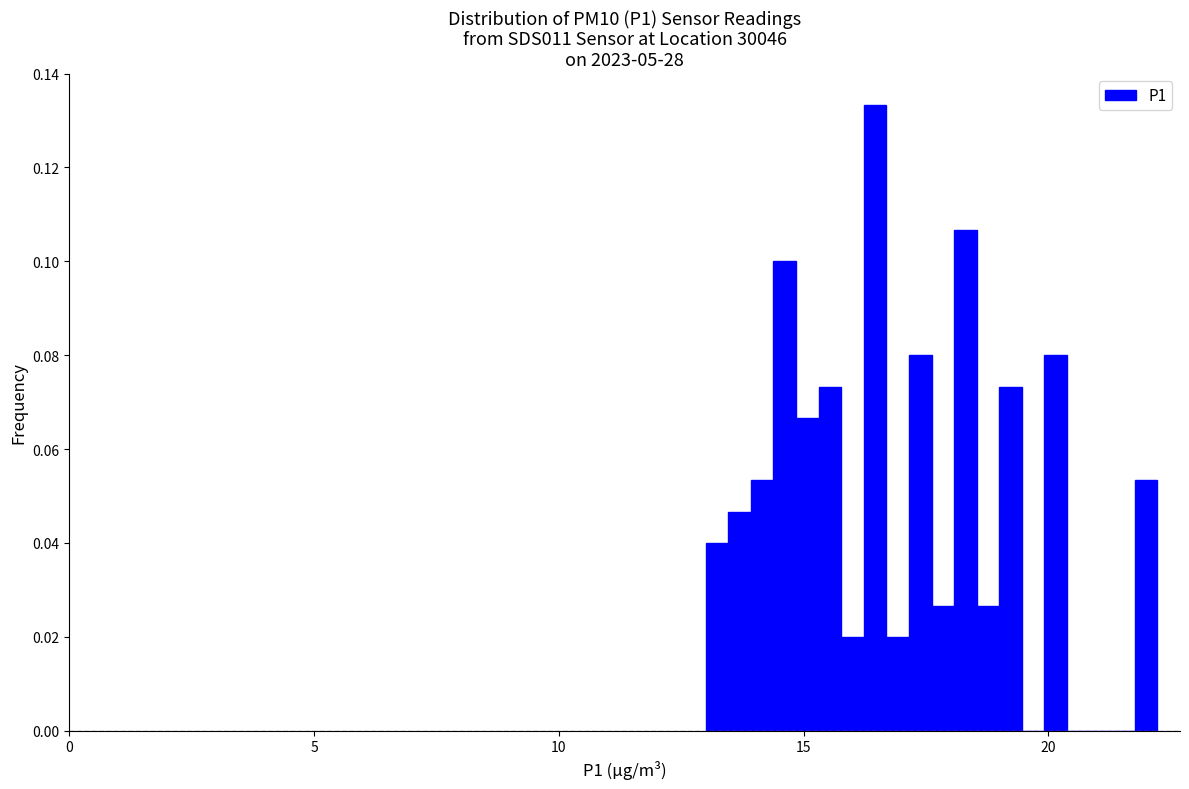

Around what value on the x-axis is the tallest bar? Give the approximate position of its centre, as read against the axis.

16.5